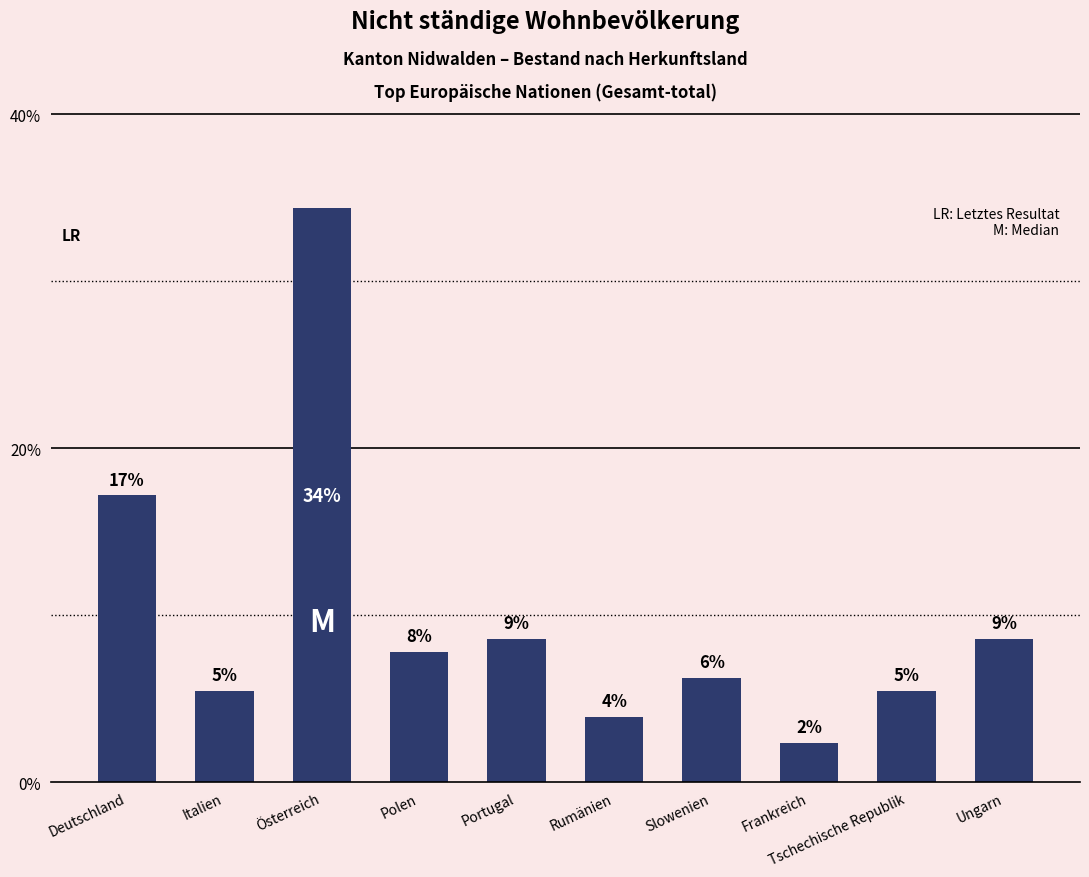

At which category does the chart reach its minimum across all series?

Frankreich